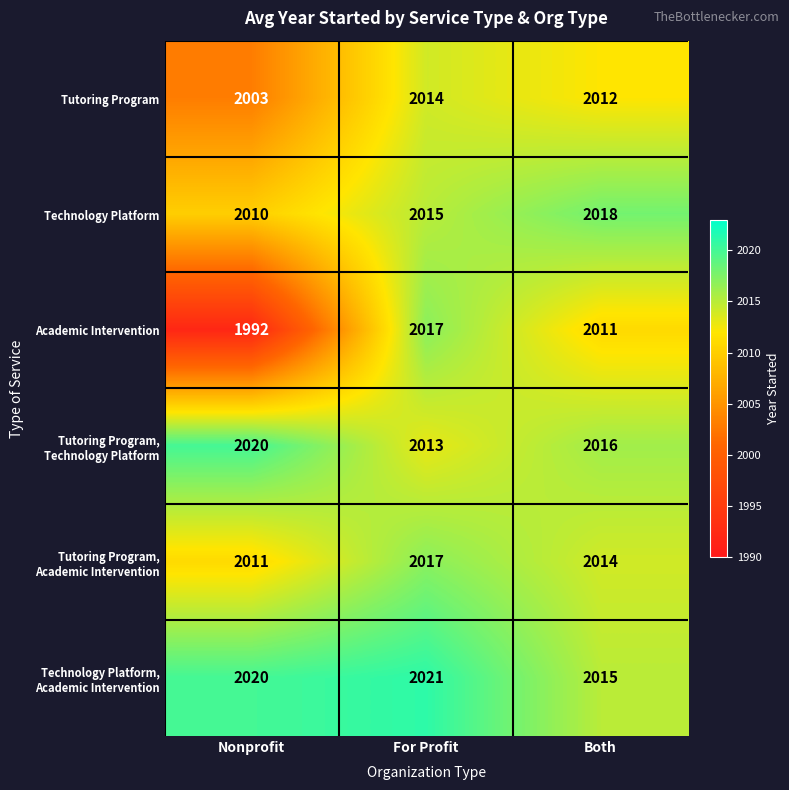

What is the average value of the Tutoring Program series?

2010